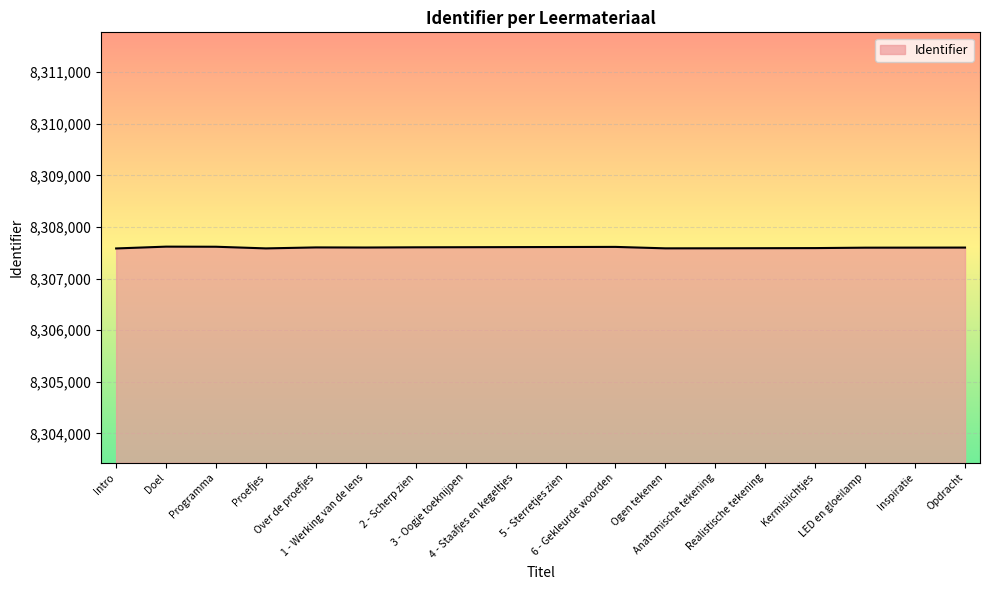

Is it true that the value at Kermislichtjes is 13167865?

False